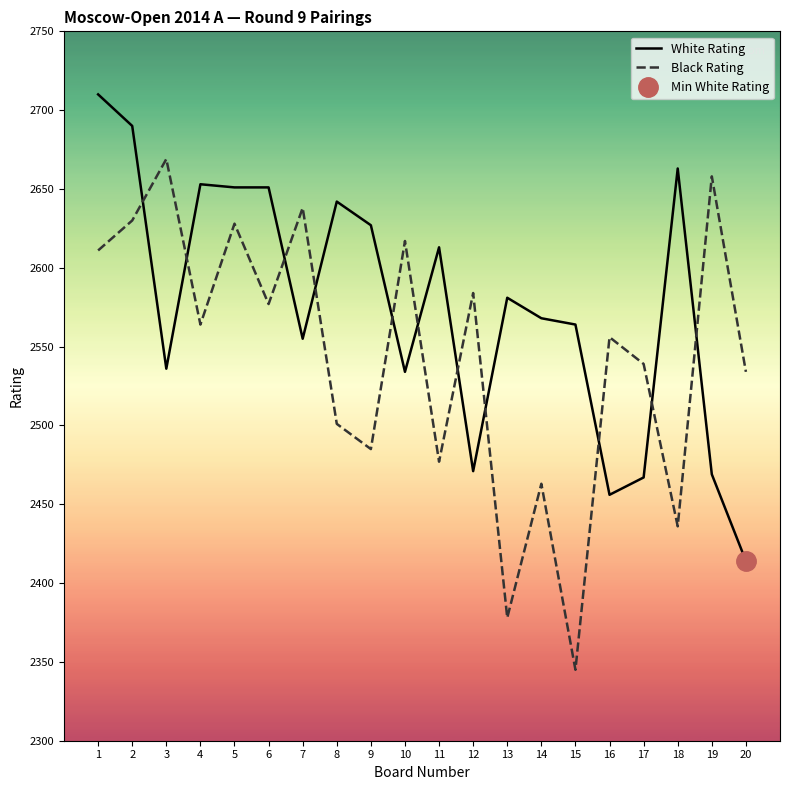

Where do White Rating and Black Rating first cross each other?

2 and 3